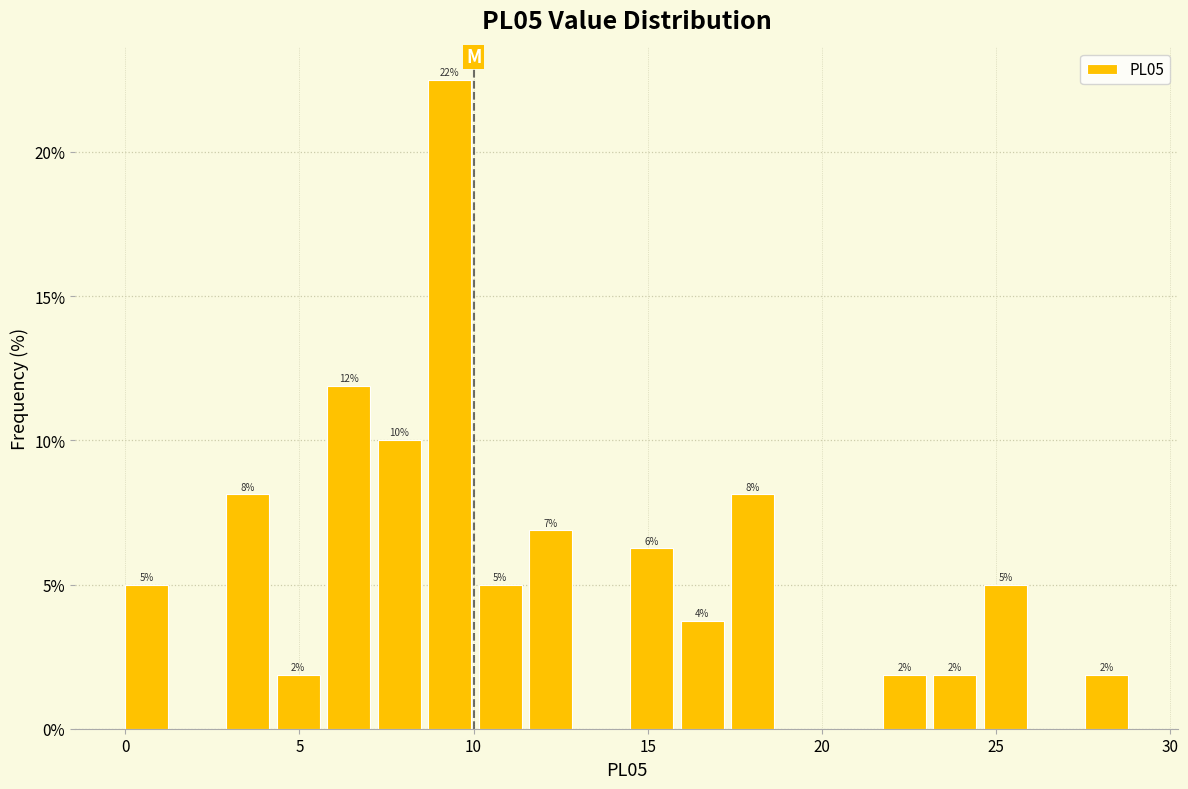

Read against the x-axis, roughly where is the centre of the tallest bar?

9.5